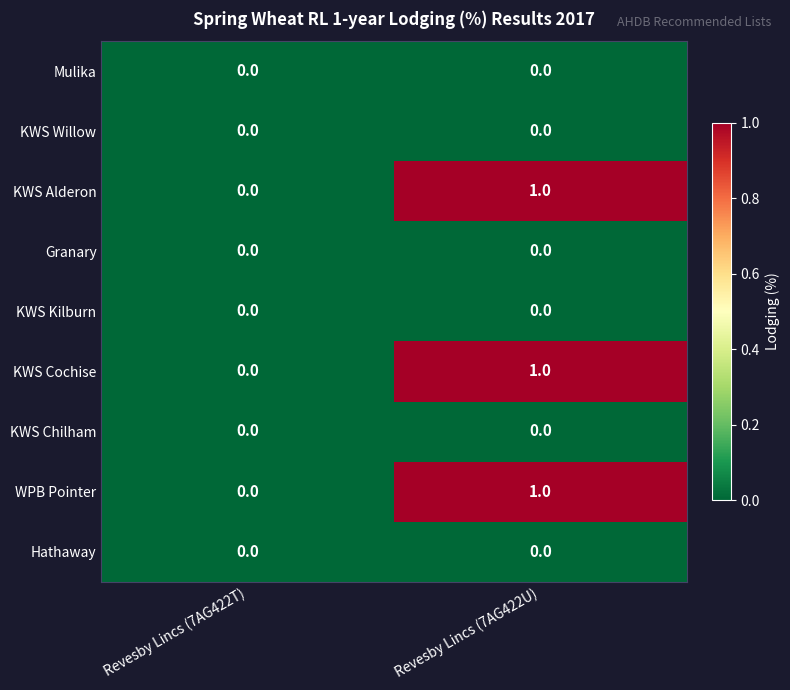

The WPB Pointer series shows 1 at Revesby Lincs (7AG422U). True or false?

True